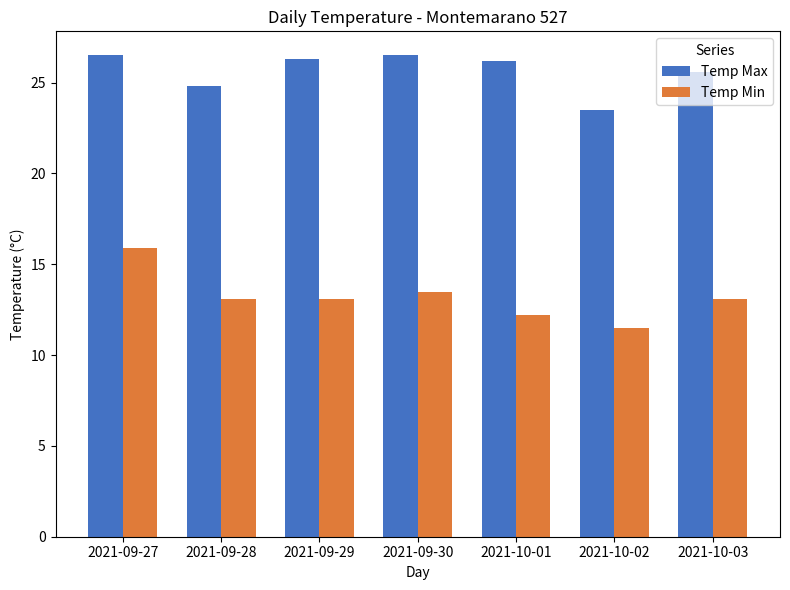

What is the difference between the highest and lowest values at 2021-10-01?

14.0